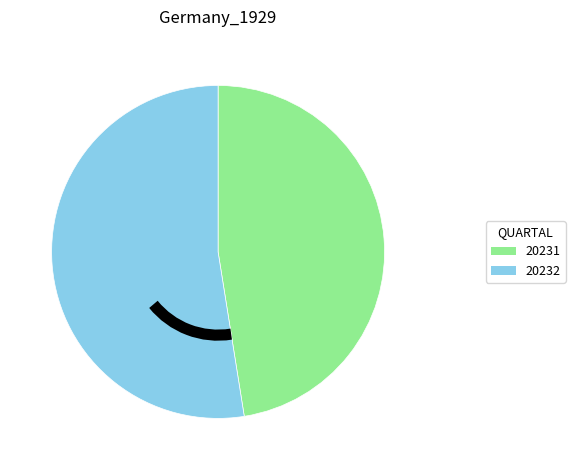

How many slices are in this pie chart?

2